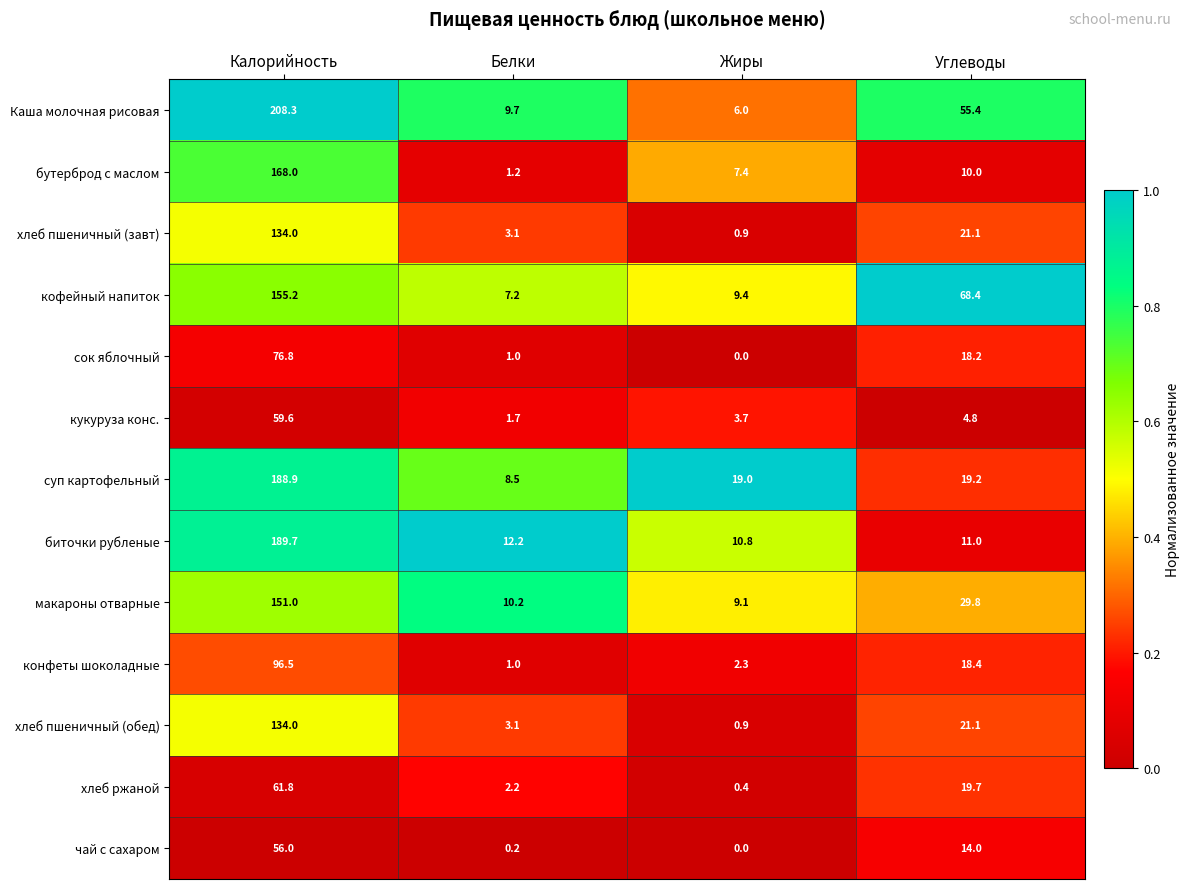

The кукуруза конс. series shows 1.2 at Жиры. True or false?

False